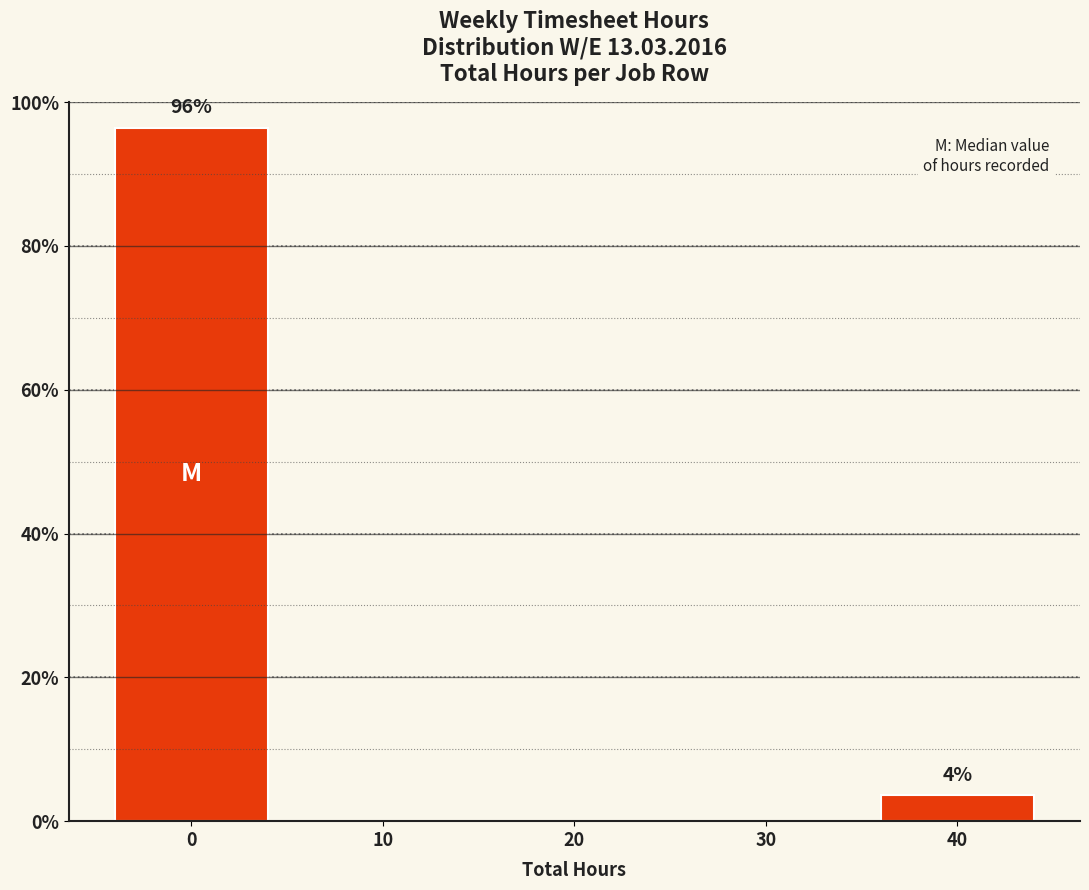

Reading right to left, list all the values displayed in this chart.

40=3.6	30=0.0	20=0.0	10=0.0	0=96.4